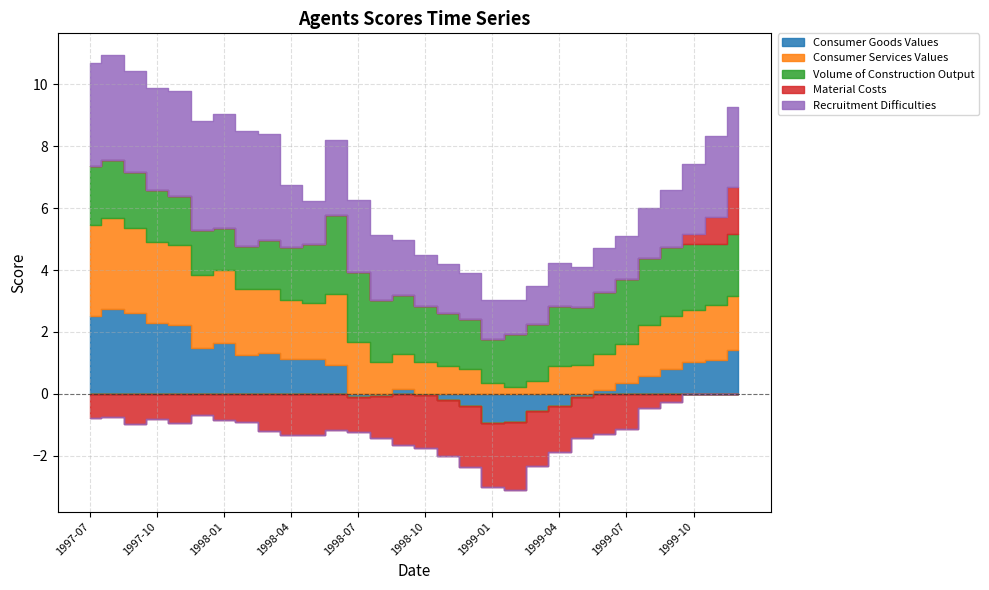

What is the approximate value of Volume of Construction Output at 1999-04?

1.9